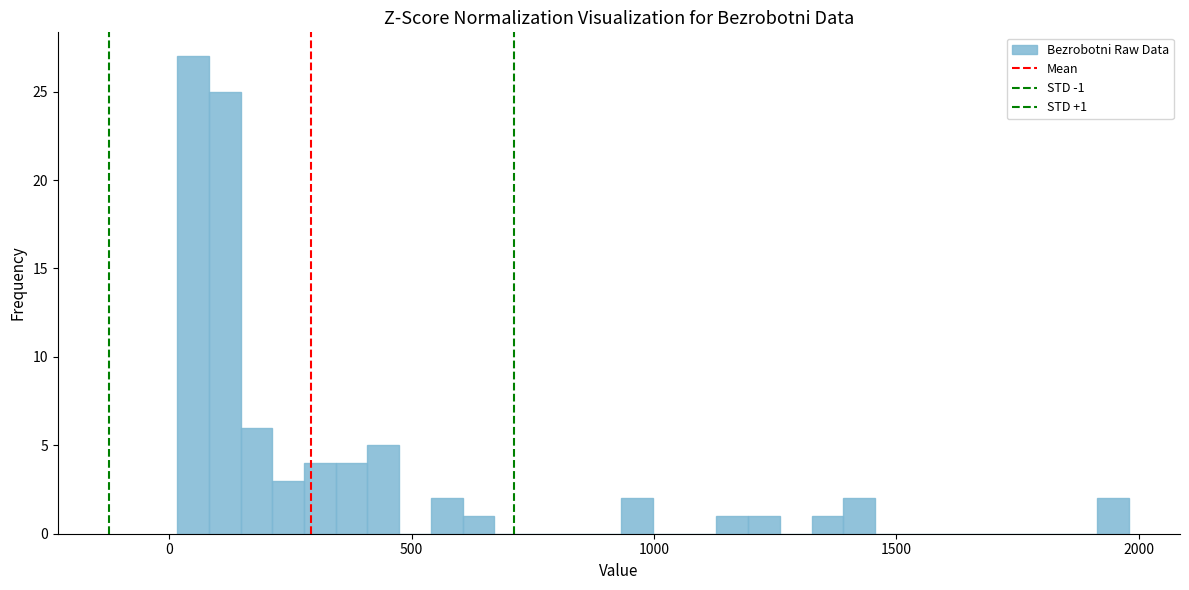

Around what value on the x-axis is the tallest bar? Give the approximate position of its centre, as read against the axis.

50